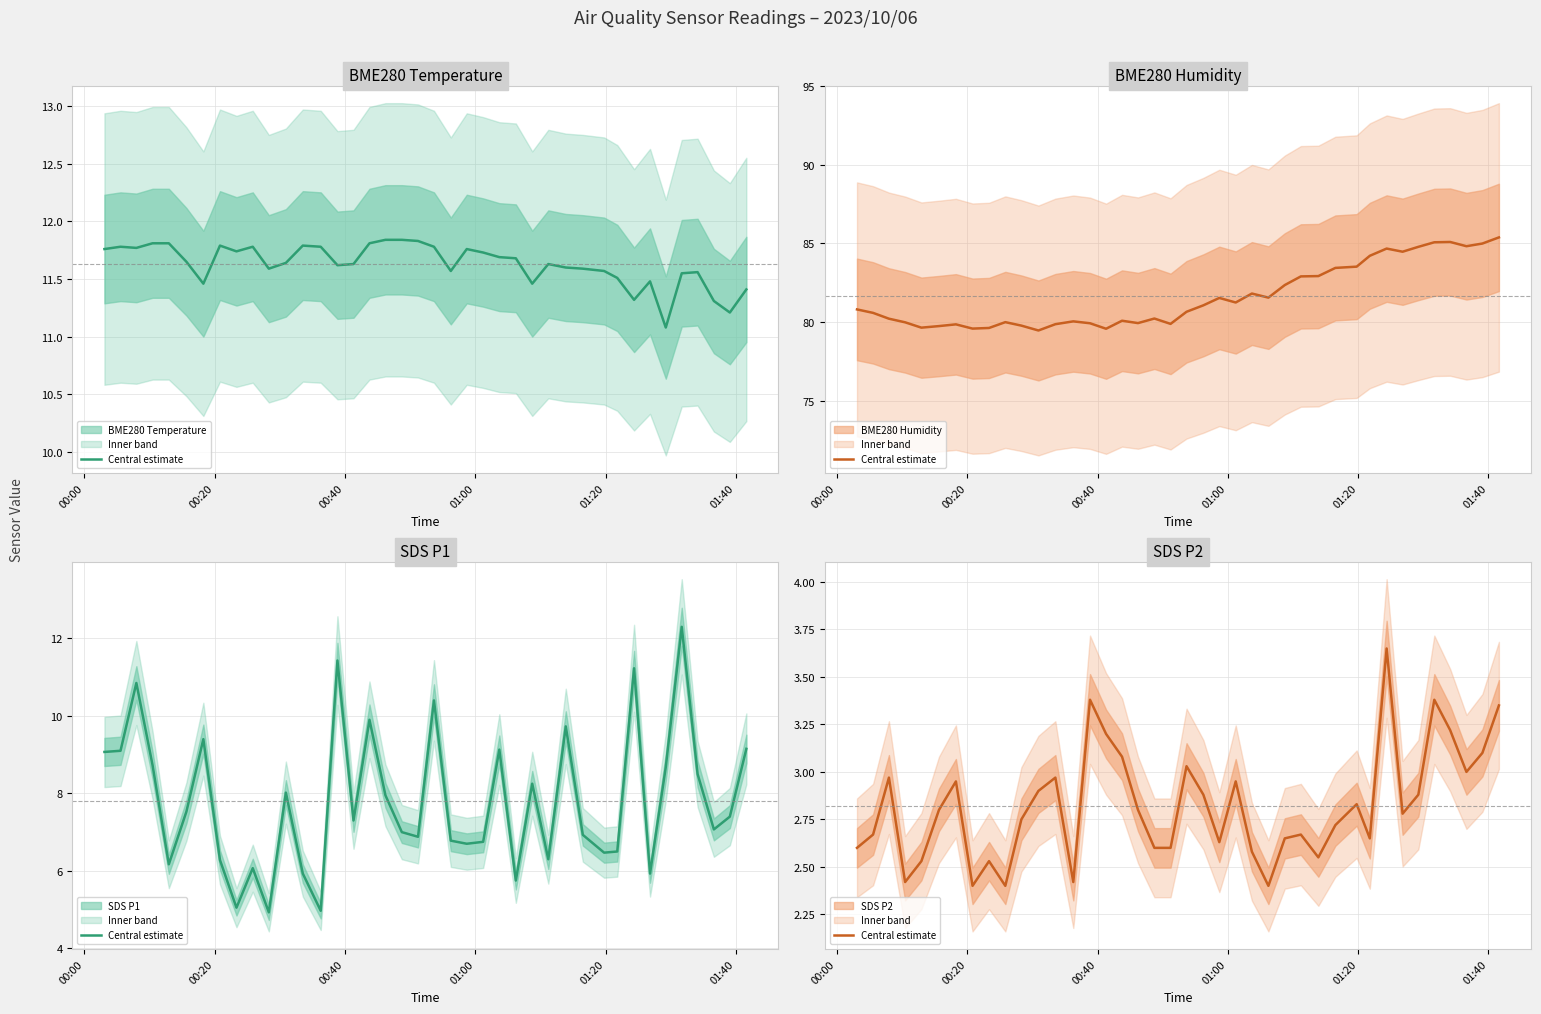

How many categories are shown in the chart?

40